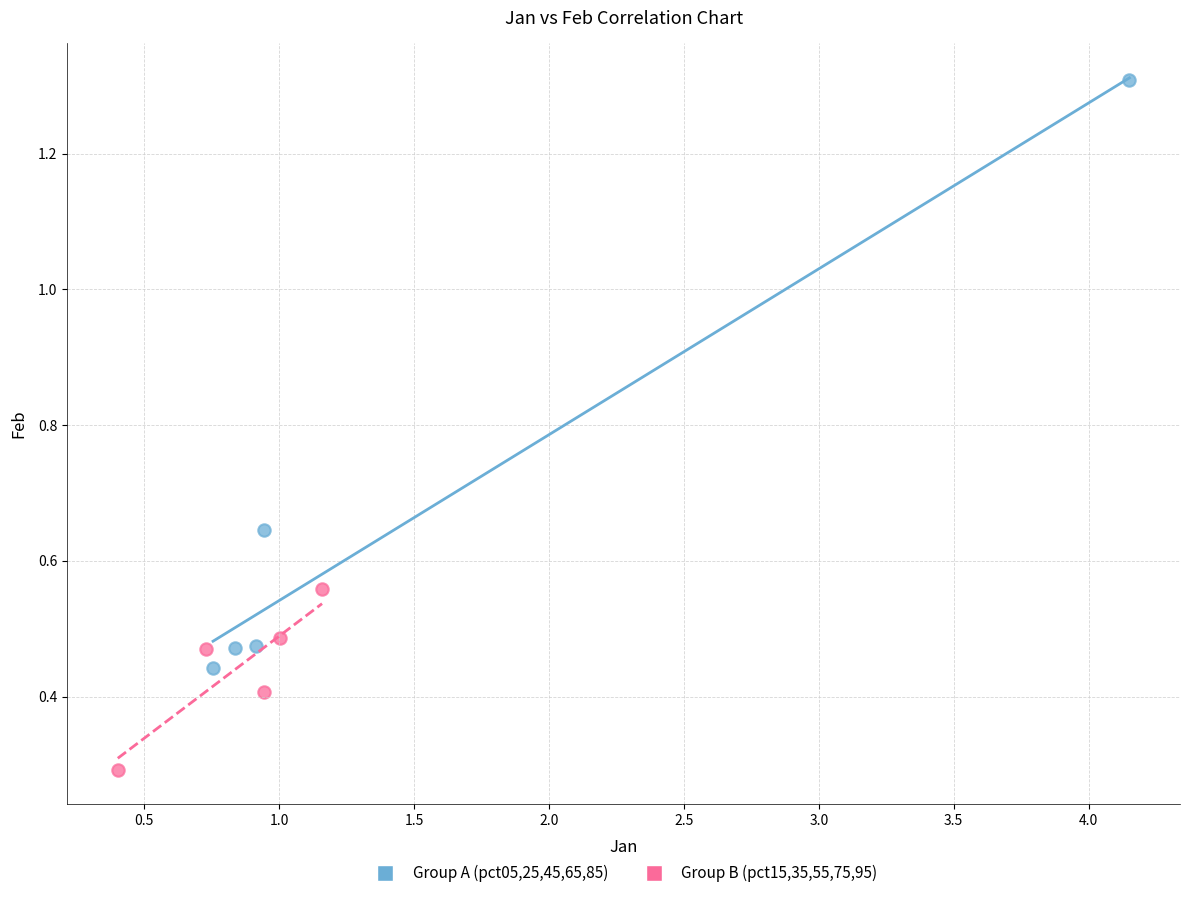

Which series has the widest spread of Y values?

Group A (pct05,25,45,65,85)